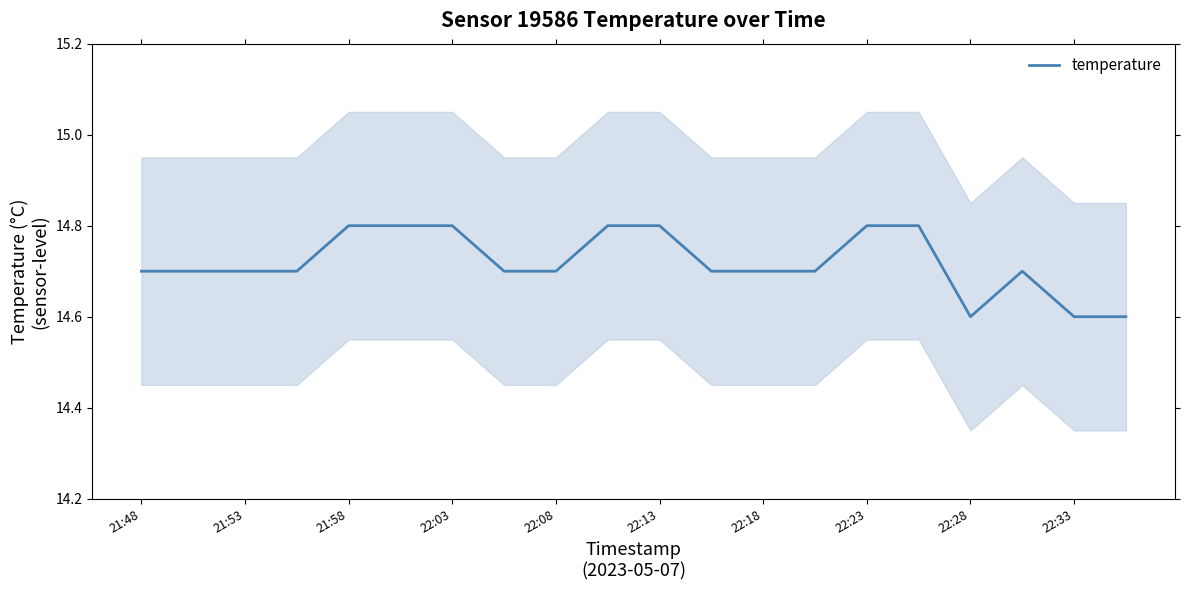

The temperature series shows 14.7 at 22:18. True or false?

True